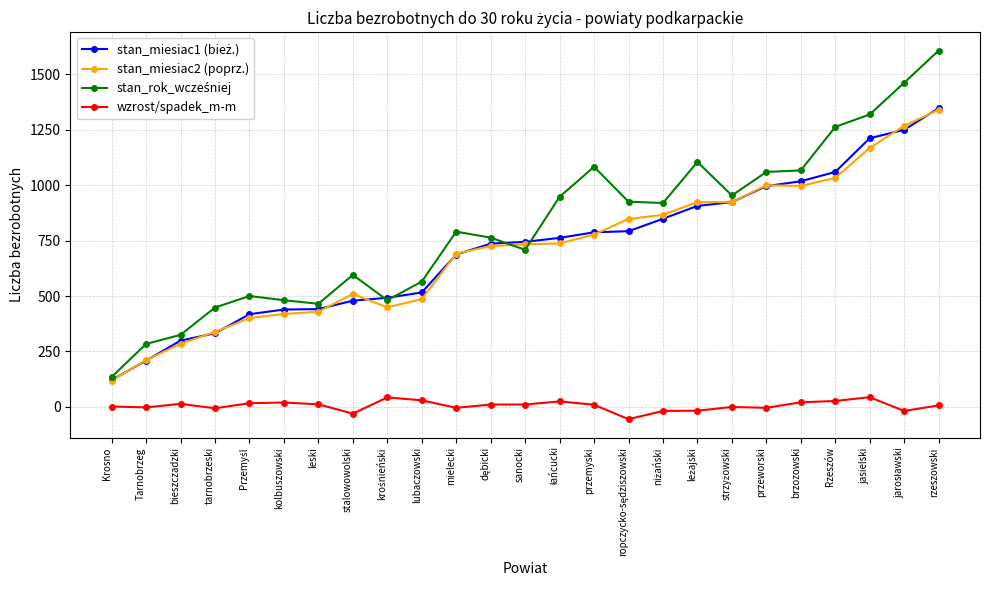

The stan_miesiac2 (poprz.) series shows 520 at Rzeszów. True or false?

False